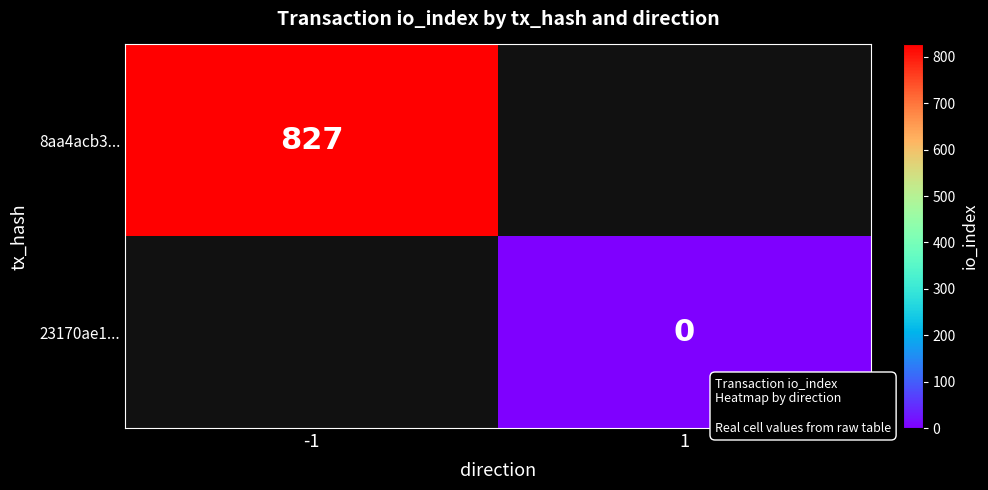

What is the lowest value of the 8aa4acb3... series?

827.0